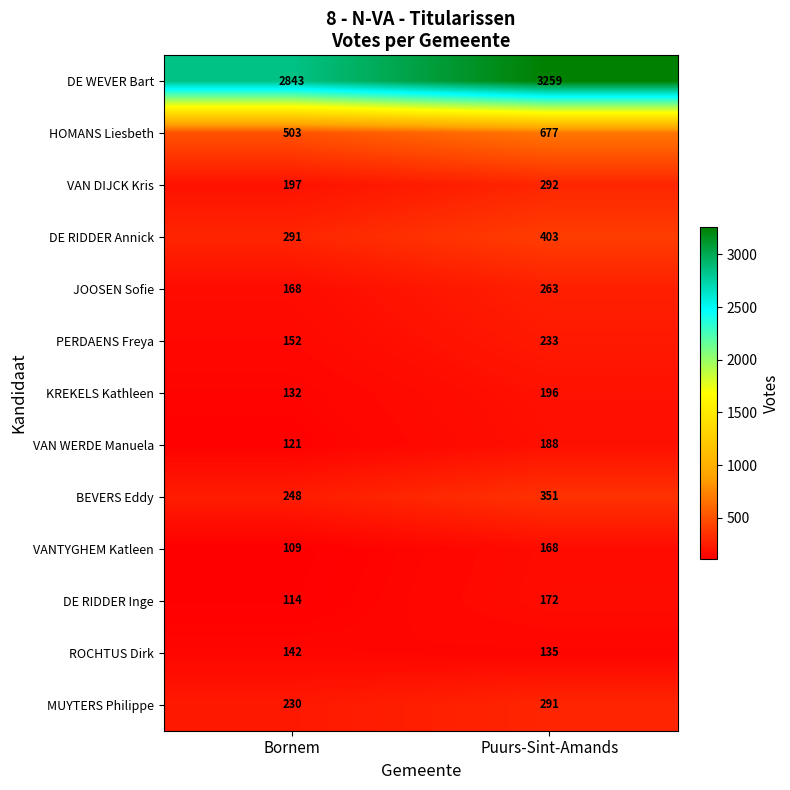

What is the average value of the JOOSEN Sofie series?

216